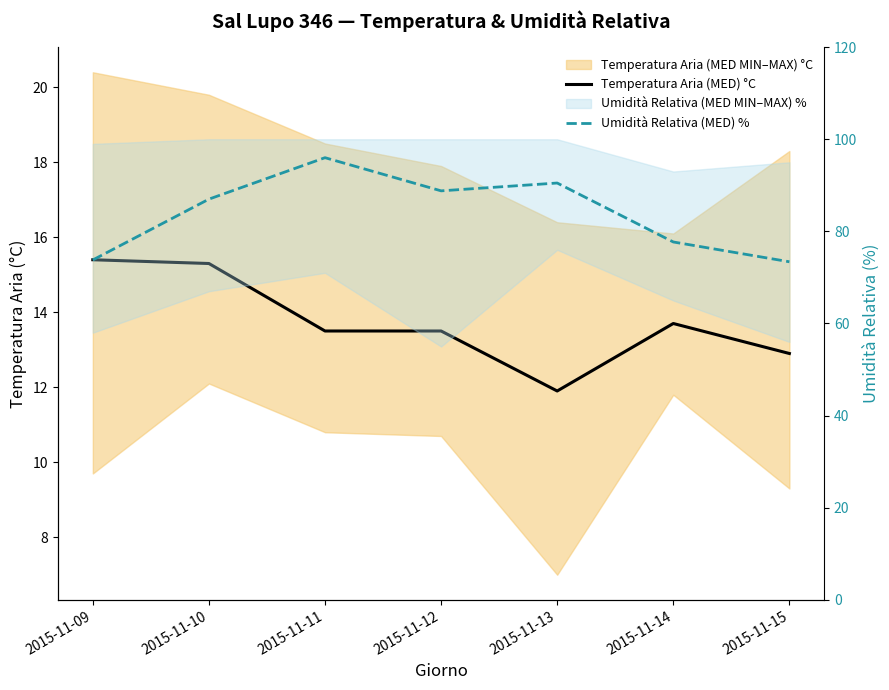

Which category has the lowest value in the Temperatura Aria (MED) °C series?

2015-11-13